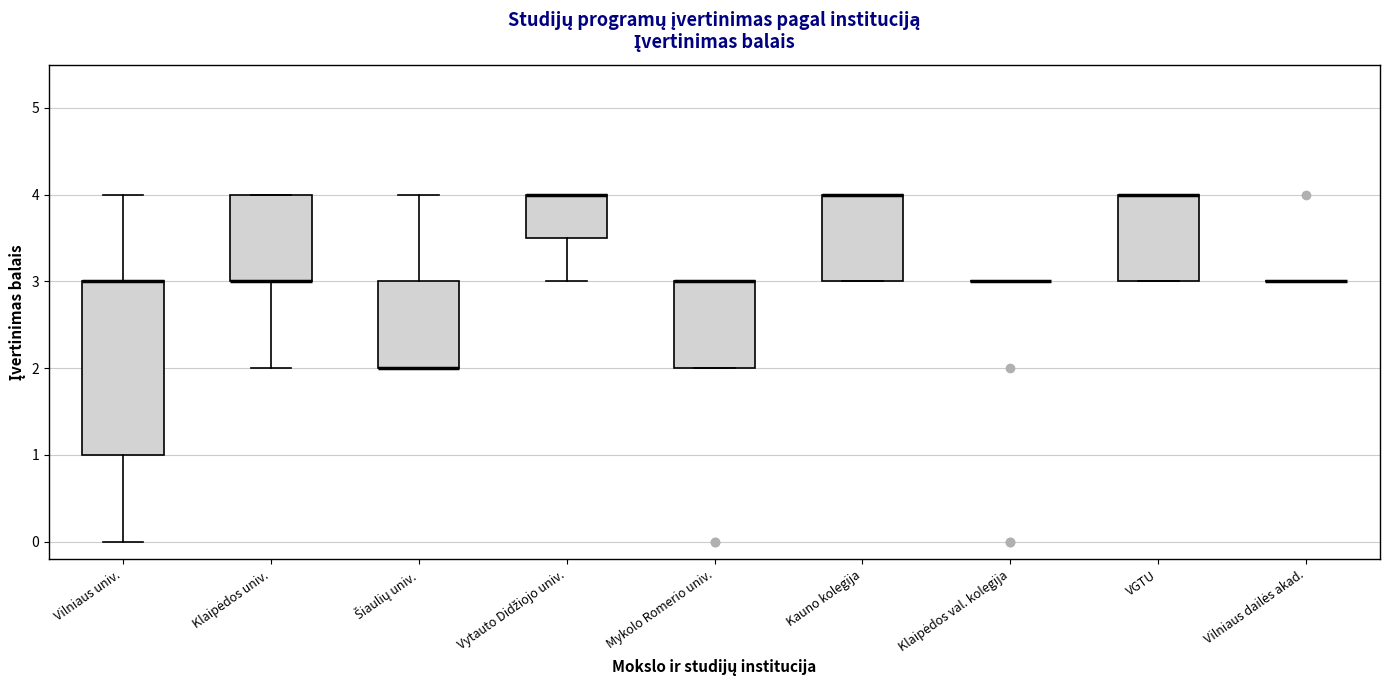

Reading left to right, read every box against the y-axis: the position of its median line, the range the box covers, and the ends of its whiskers. The values are not printed on the chart, so give them approximately, as read against the axis.

Vilniaus univ.: median 3.0 (drawn on the box's upper edge), box 1.0 to 3.0, whiskers 0.0 to 4.0
Klaipėdos univ.: median 3.0 (drawn on the box's lower edge), box 3.0 to 4.0, whiskers 2.0 to 4.0
Šiaulių univ.: median 2.0 (drawn on the box's lower edge), box 2.0 to 3.0, whiskers 2.0 to 4.0
Vytauto Didžiojo univ.: median 4.0 (drawn on the box's upper edge), box 3.5 to 4.0, whiskers 3.0 to 4.0
Mykolo Romerio univ.: median 3.0 (drawn on the box's upper edge), box 2.0 to 3.0, whiskers 2.0 to 3.0
Kauno kolegija: median 4.0 (drawn on the box's upper edge), box 3.0 to 4.0, whiskers 3.0 to 4.0
Klaipėdos val. kolegija: box collapsed to a line at 3.0, whiskers 3.0 to 3.0
VGTU: median 4.0 (drawn on the box's upper edge), box 3.0 to 4.0, whiskers 3.0 to 4.0
Vilniaus dailės akad.: box collapsed to a line at 3.0, whiskers 3.0 to 3.0